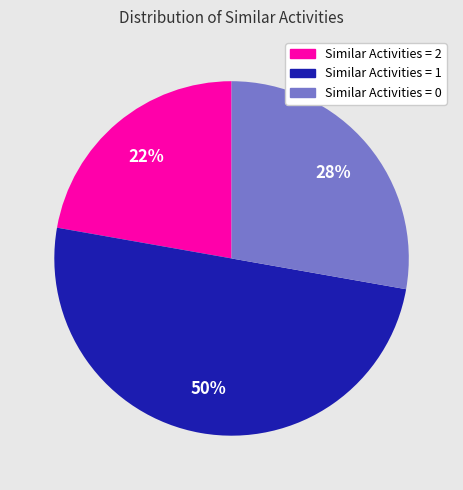

How many segments does this pie chart have?

3